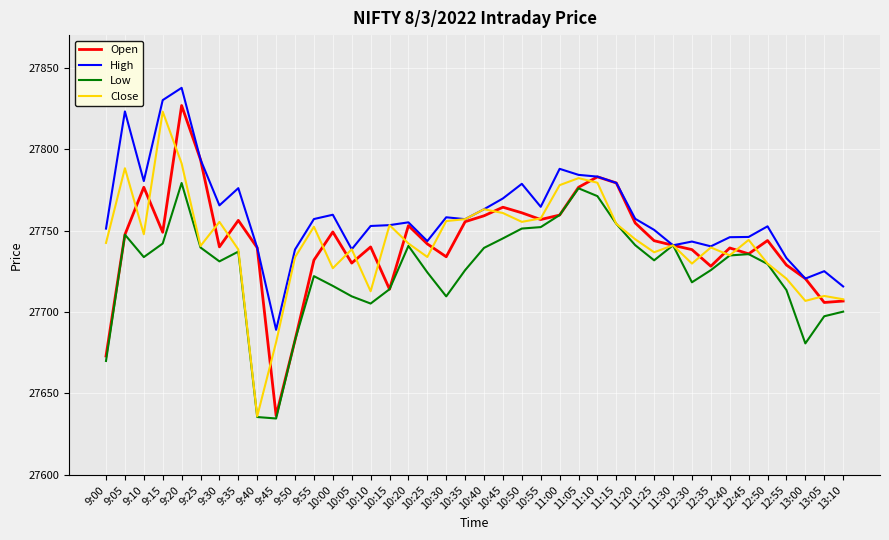

The value of Low at 13:05 is 47616.5. True or false?

False